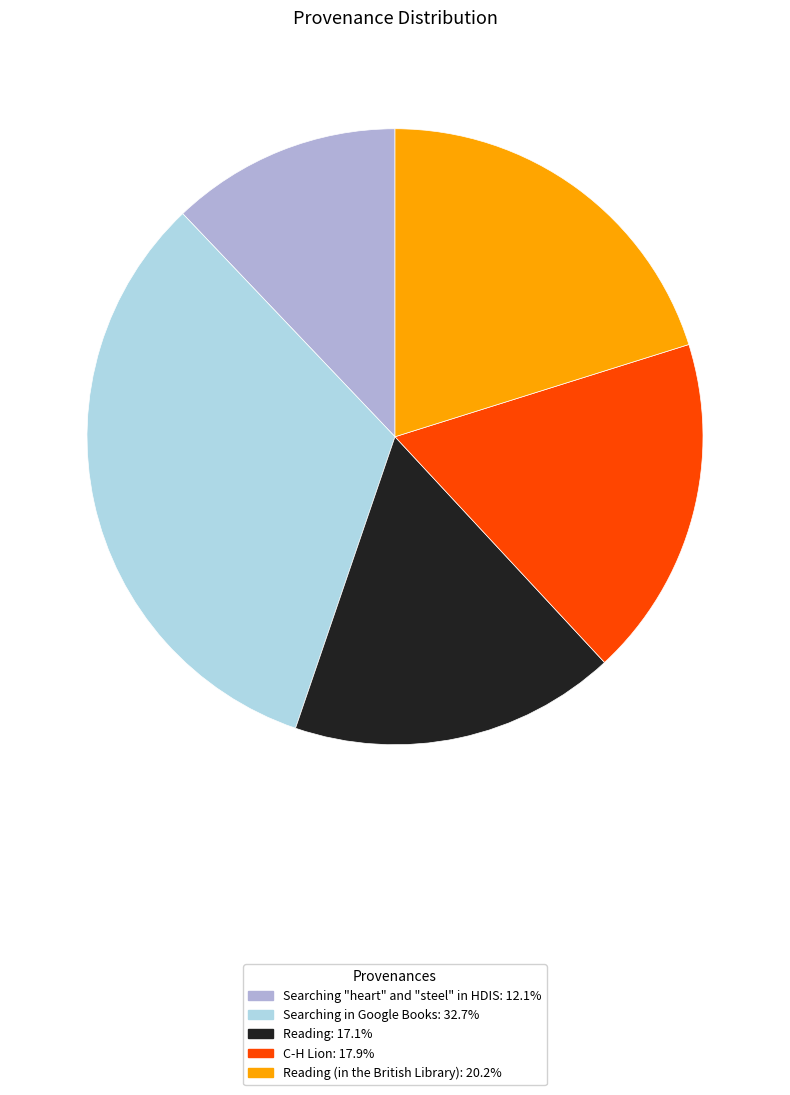

Does Reading: 17.1% represent more than half of the total?

No